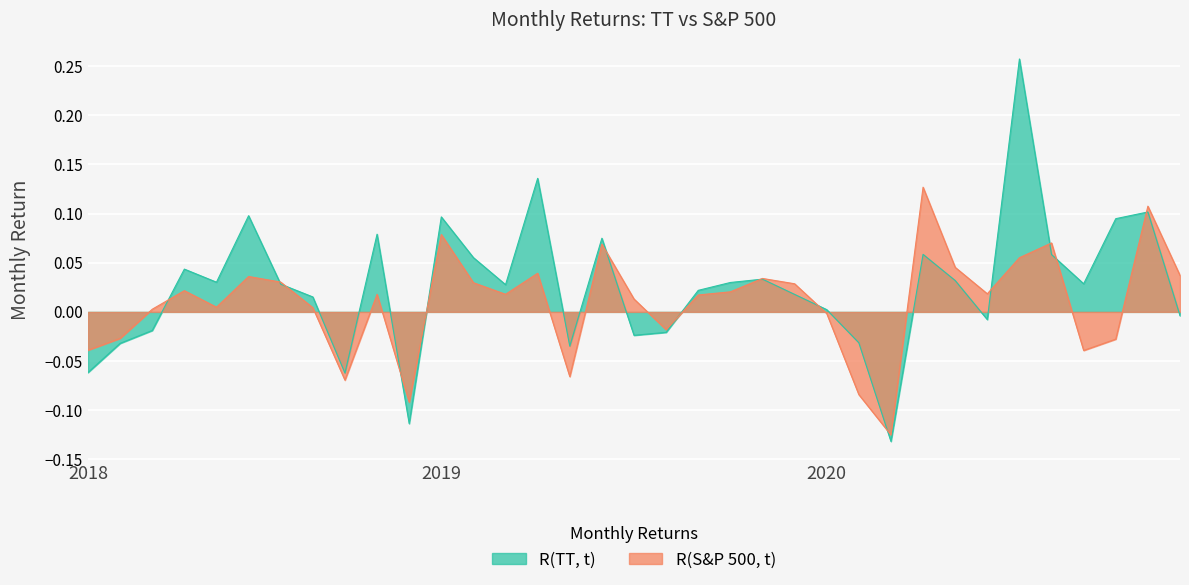

True or false: R(S&P 500, t) has a value of 0.1 at 2020-11.

False